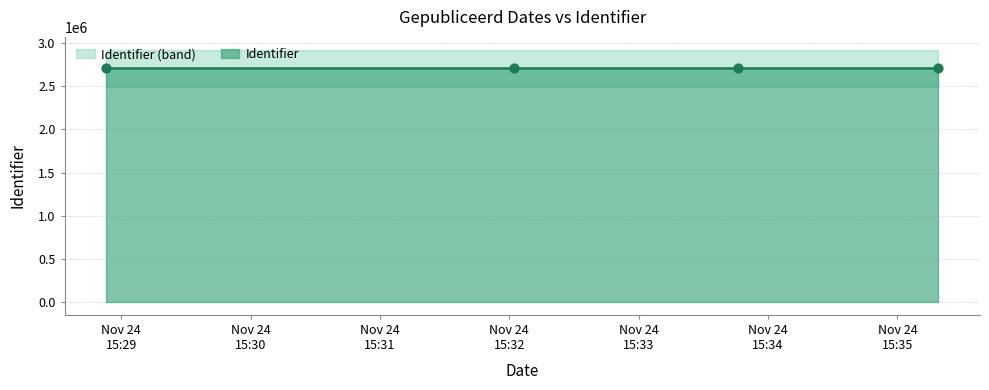

What is the change in value from 2016-11-24 15:32:02 to 2016-11-24 15:33:46?

+53